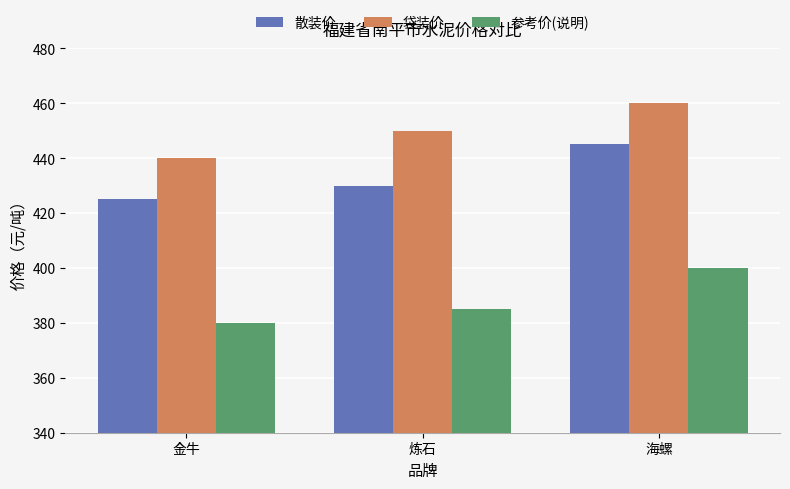

At 海螺, list the series in order from smallest to largest.

参考价(说明), 散装价, 袋装价